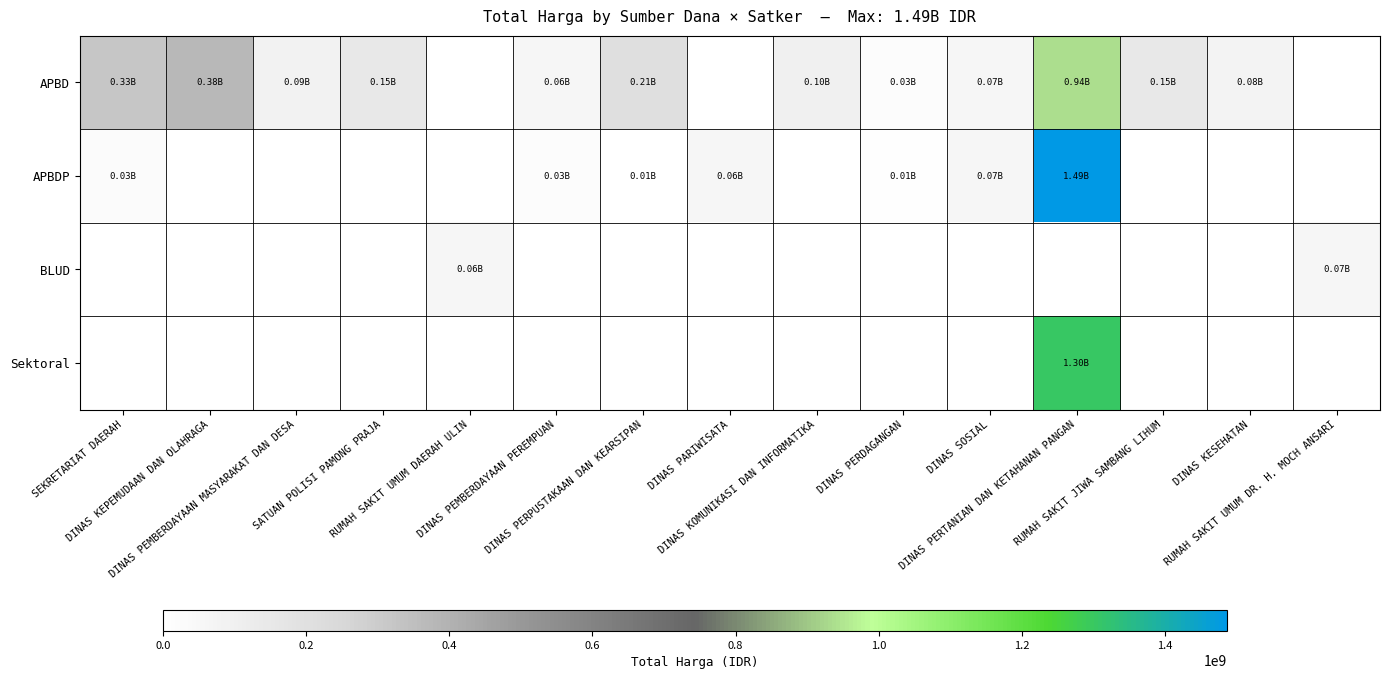

At how many categories does at least one series exceed 1263397624?

1